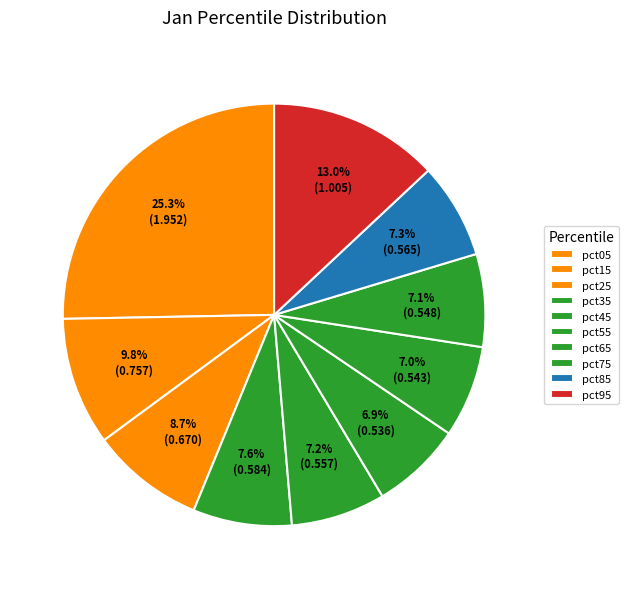

Is it true that pct95 is 13% of the pie?

True